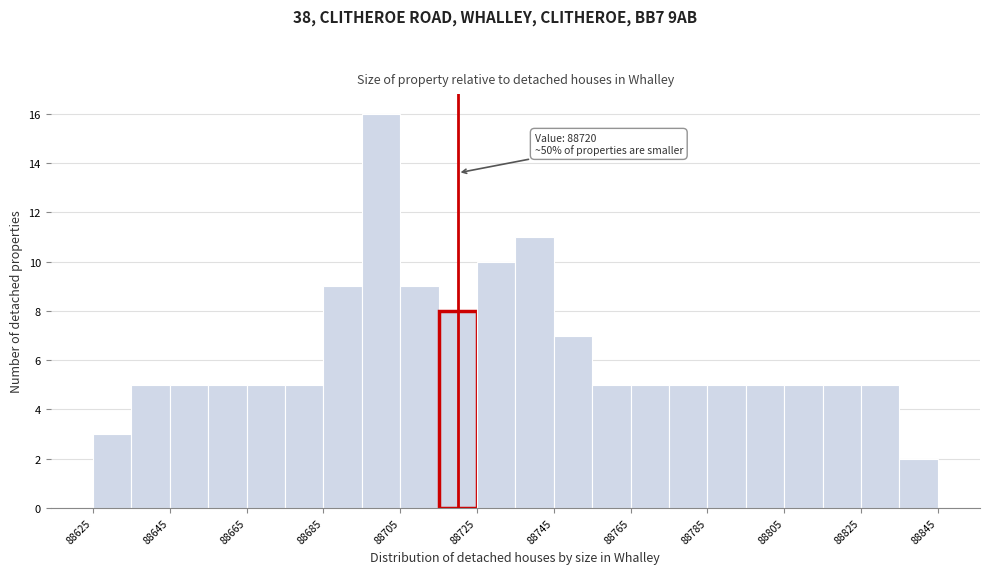

Which range on the x-axis has the tallest bar?

88695 to 88705